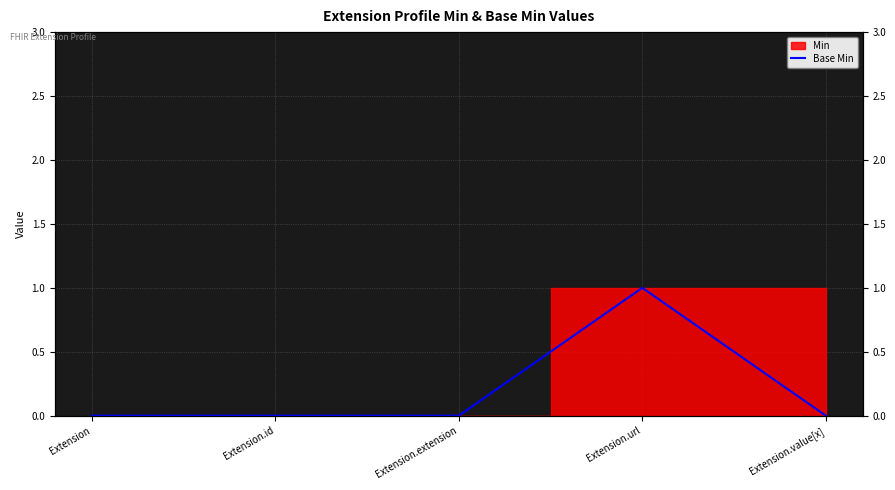

True or false: the data shows 1 at Extension.id.

False